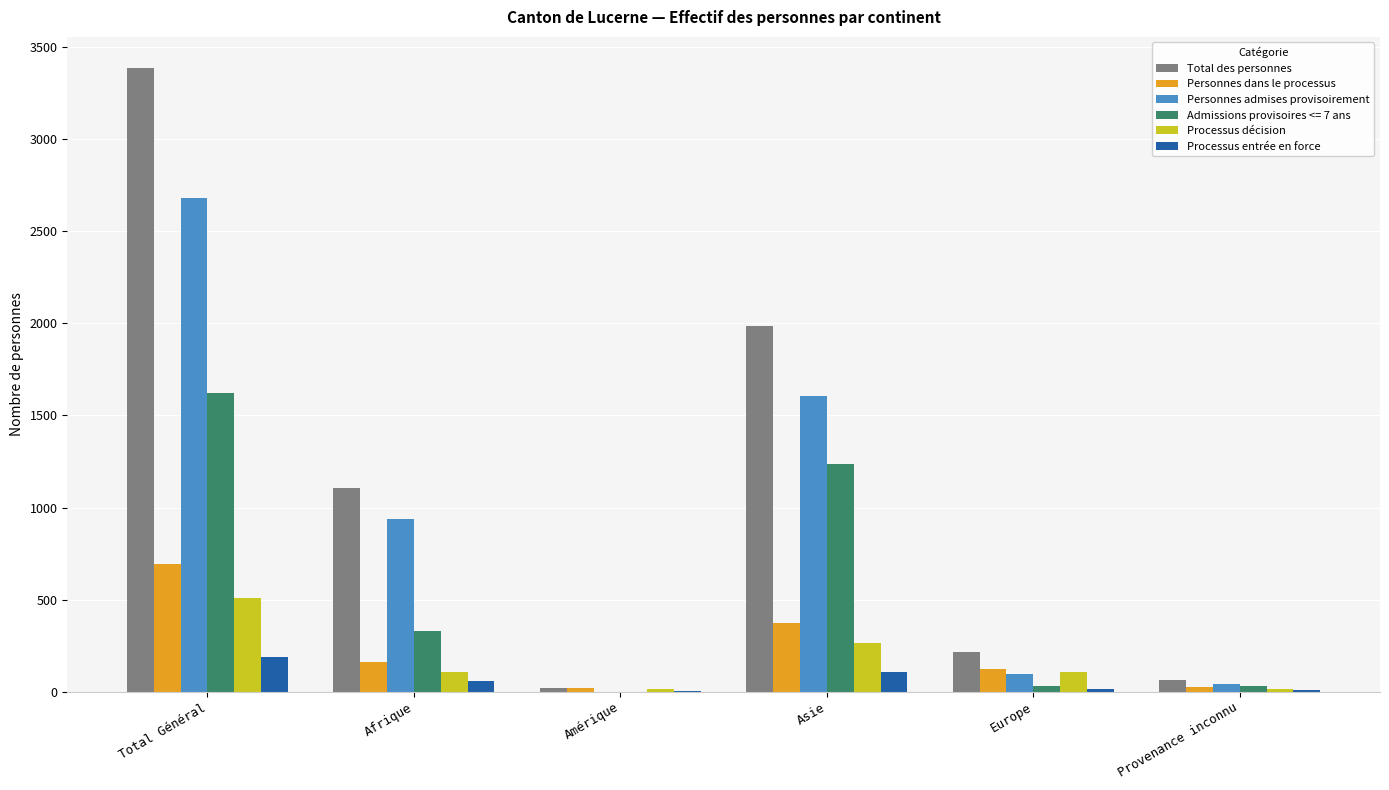

At which category is the sum across all series the highest?

Total Général